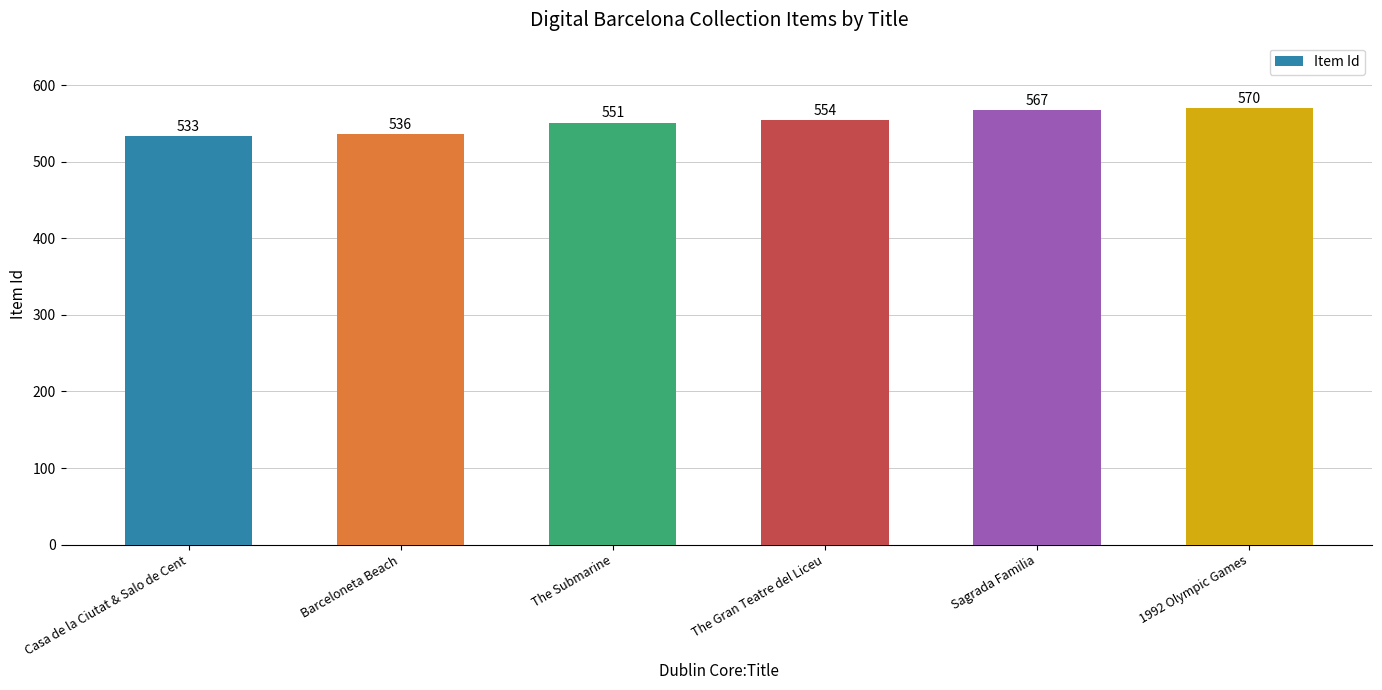

What is the approximate value at The Gran Teatre del Liceu, to the nearest 10?

550